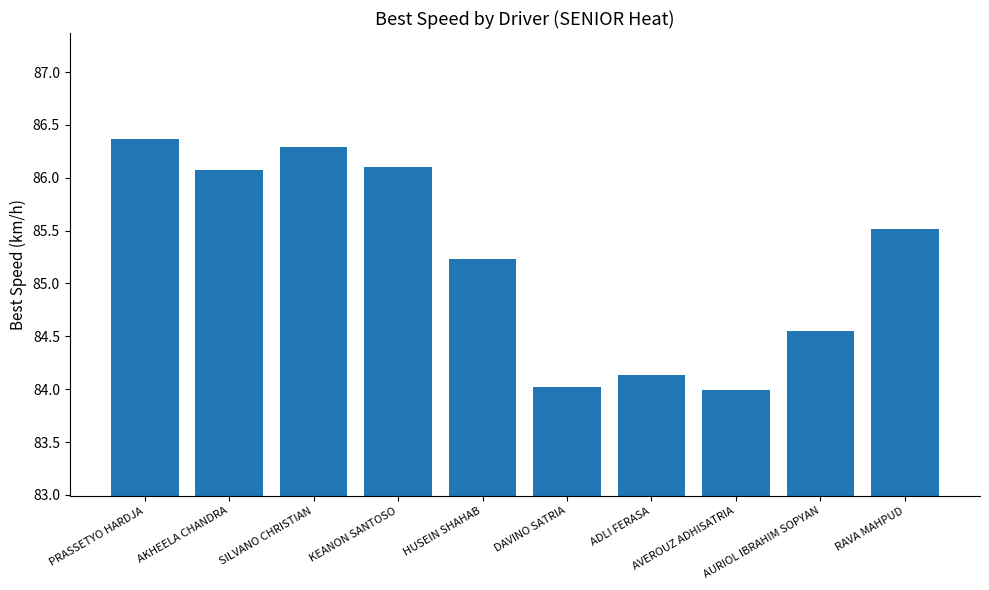

Where is the data nearest to the value 85?

HUSEIN SHAHAB